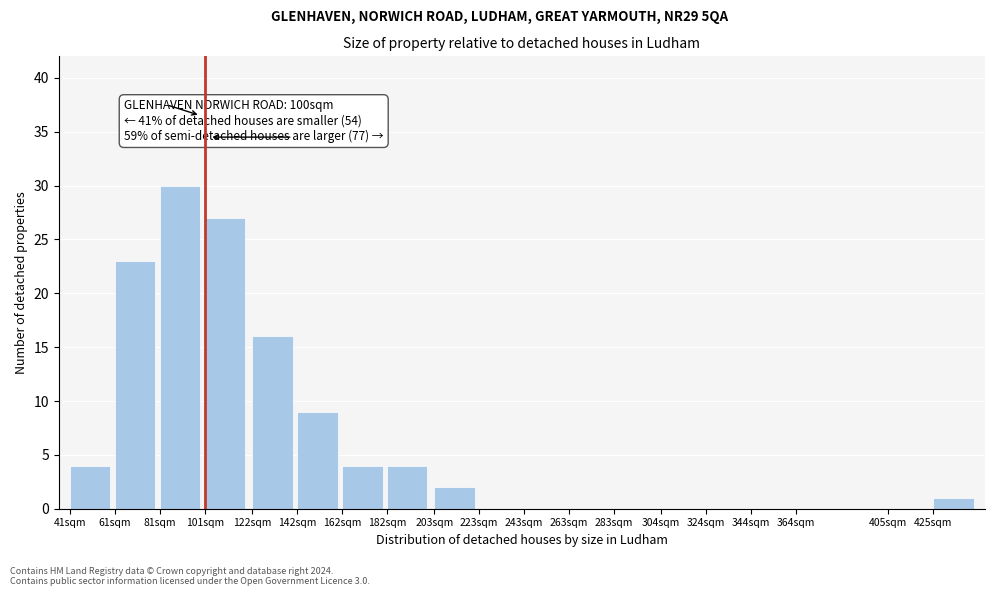

Reading right to left, list all the values displayed in this chart.

425sqm=1	405sqm=0	364sqm=0	344sqm=0	324sqm=0	304sqm=0	283sqm=0	263sqm=0	243sqm=0	223sqm=0	203sqm=2	182sqm=4	162sqm=4	142sqm=9	122sqm=16	101sqm=27	81sqm=30	61sqm=23	41sqm=4